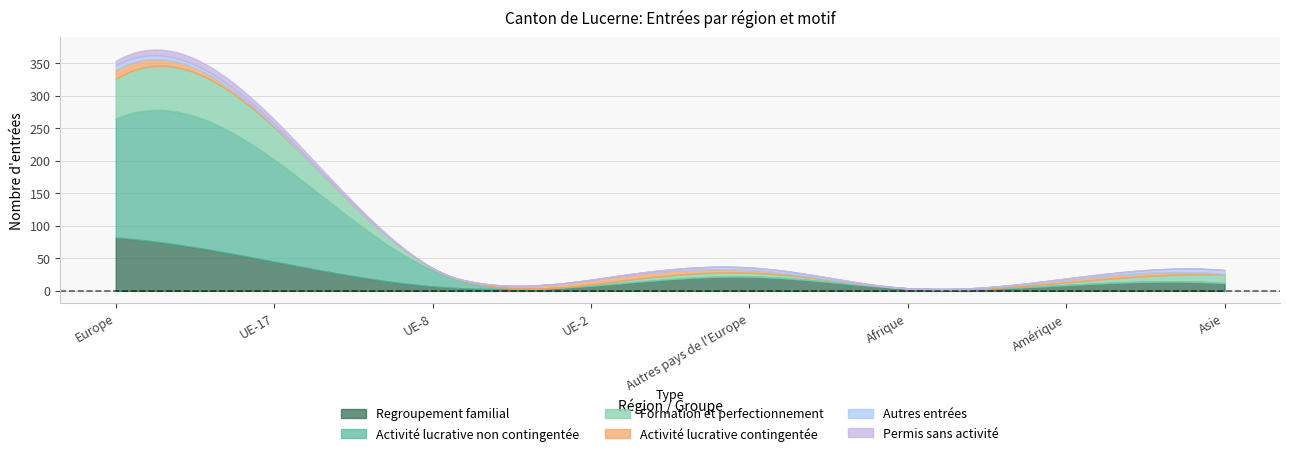

What is the value of the Autres entrées point at the 5th from the left?

4